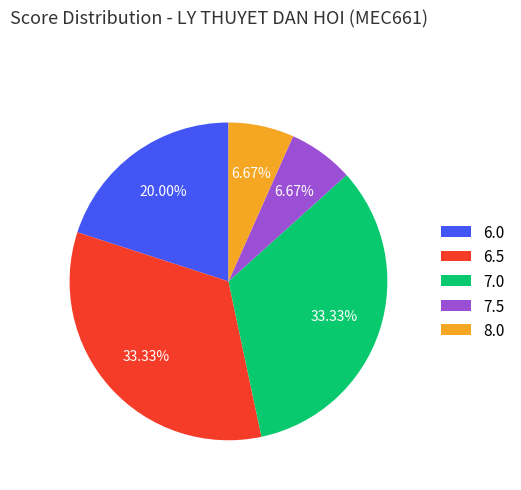

Is the sum of 7.5 and 6.5 greater than half?

No